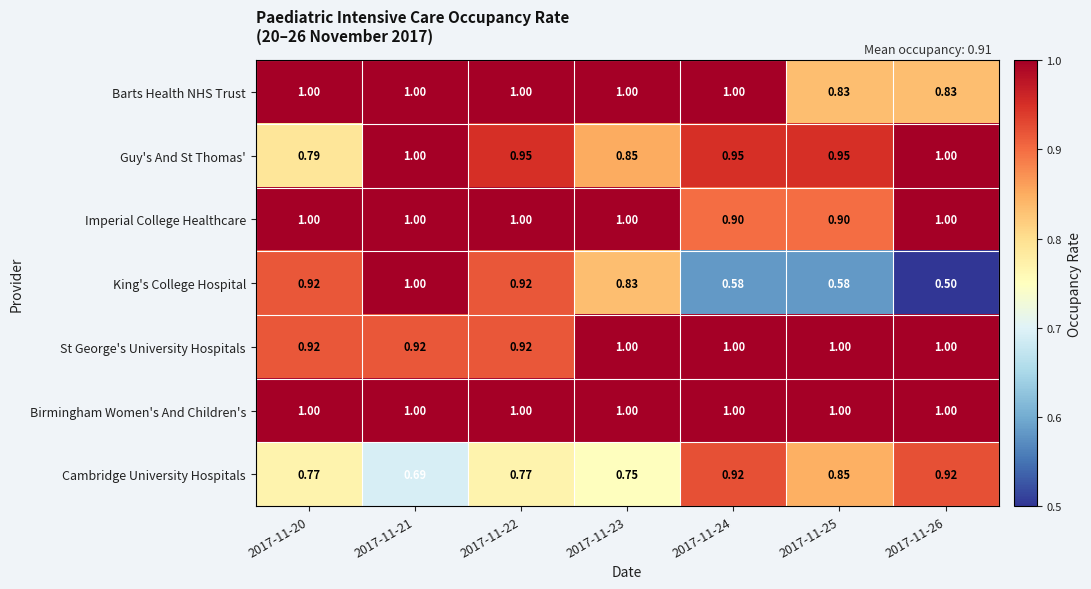

Which series has the largest total across all categories?

Birmingham Women's And Children's